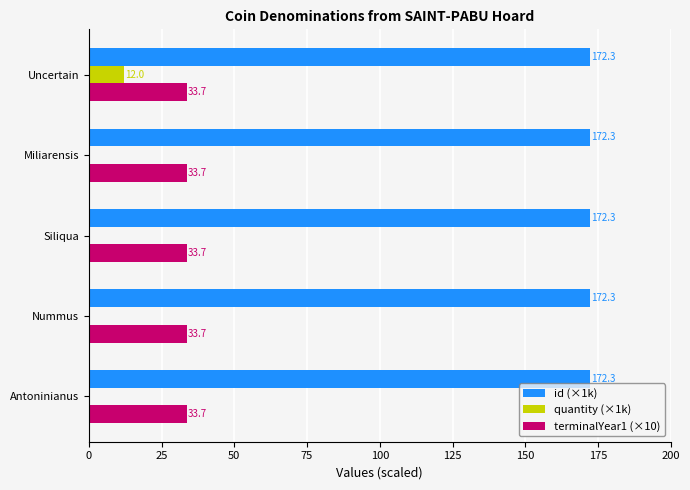

The quantity (×1k) series shows 12.0 at Uncertain. True or false?

True